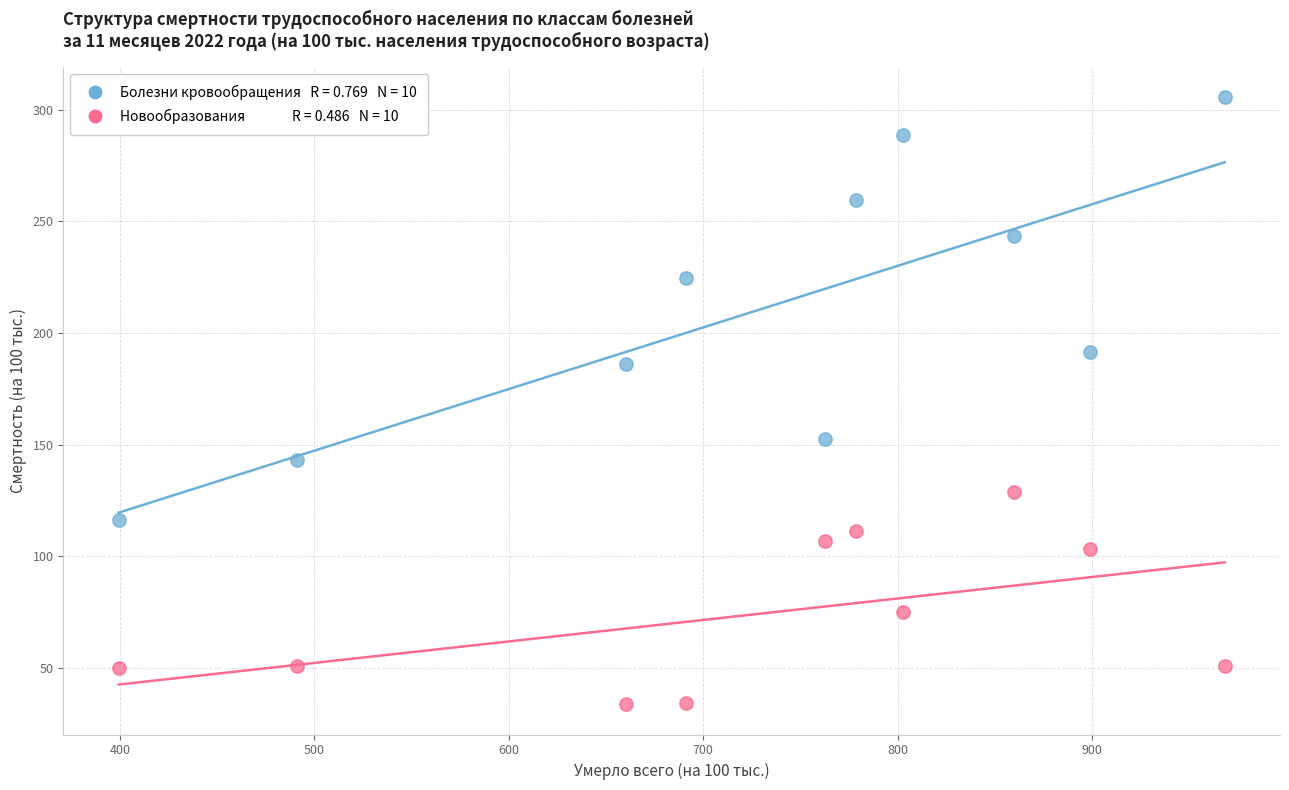

Across all data points, what is the range of Y values (max minus min)?

271.8